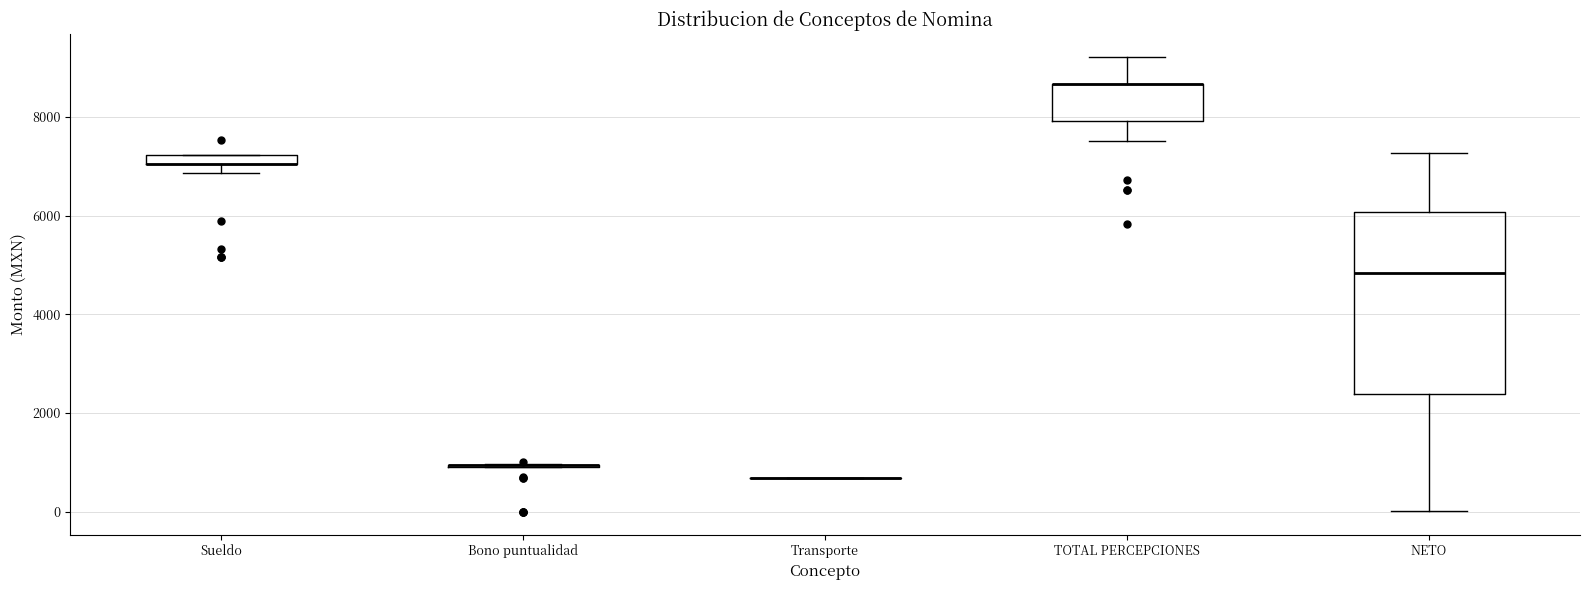

Where does the upper whisker of the box for TOTAL PERCEPCIONES end on the y-axis? The values are not printed on the chart, so give them approximately, as read against the axis.

9200